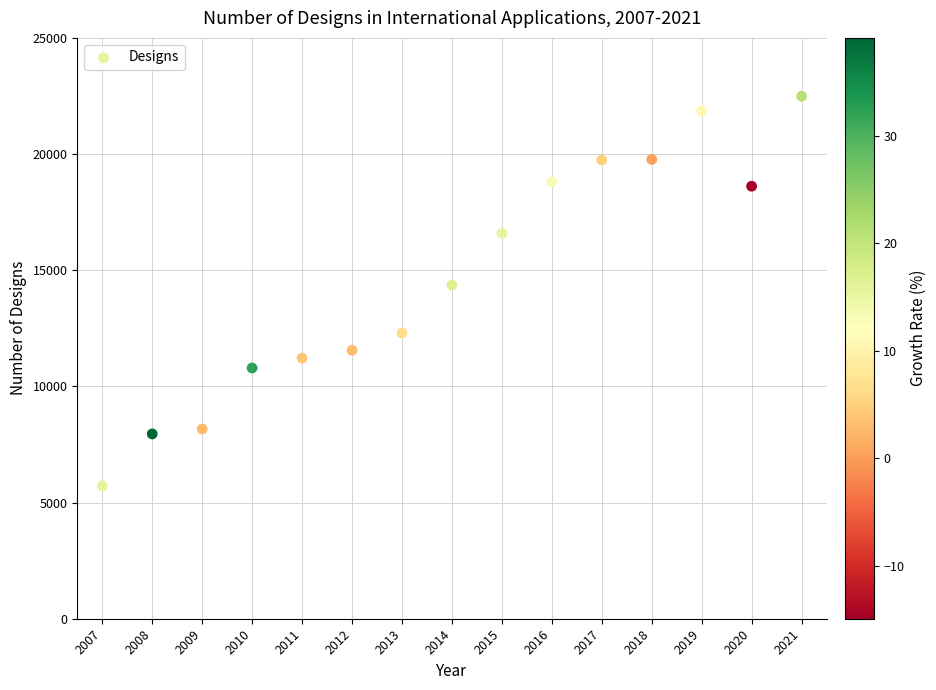

What is the range of X values (max minus min)?

14